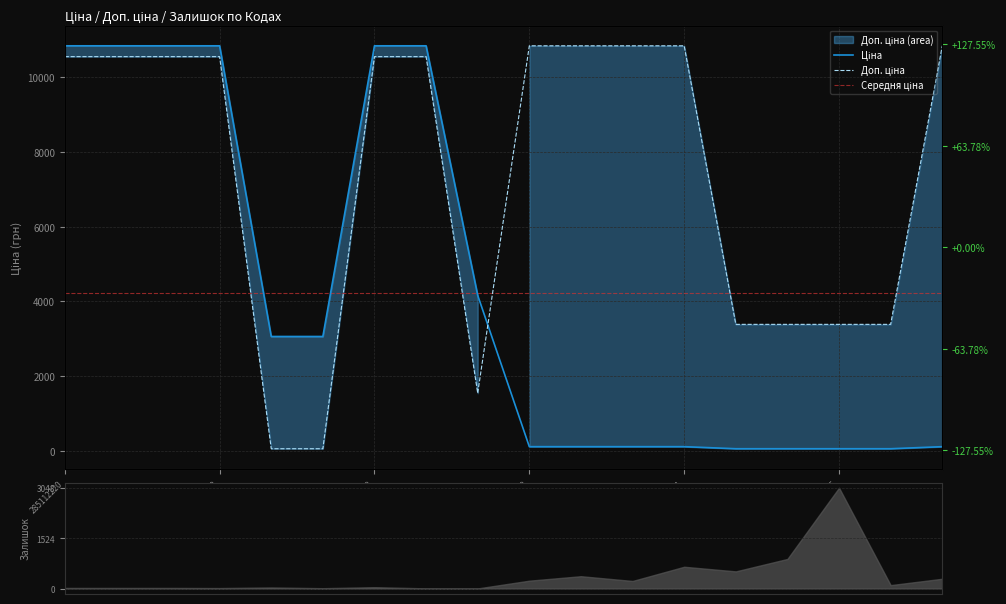

What is the difference between the maximum and minimum values in the Доп. ціна series?

10784.8